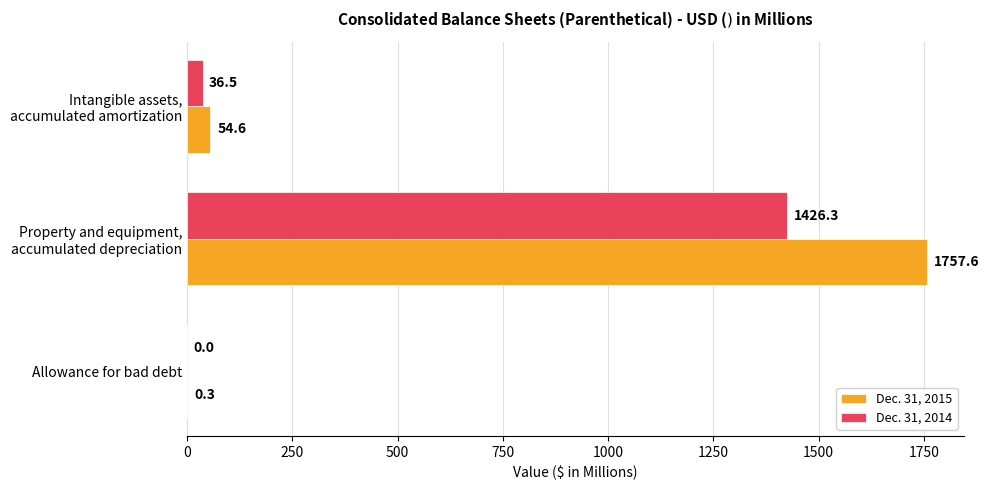

True or false: Dec. 31, 2014 has a value of 0.0 at Allowance for bad debt.

True